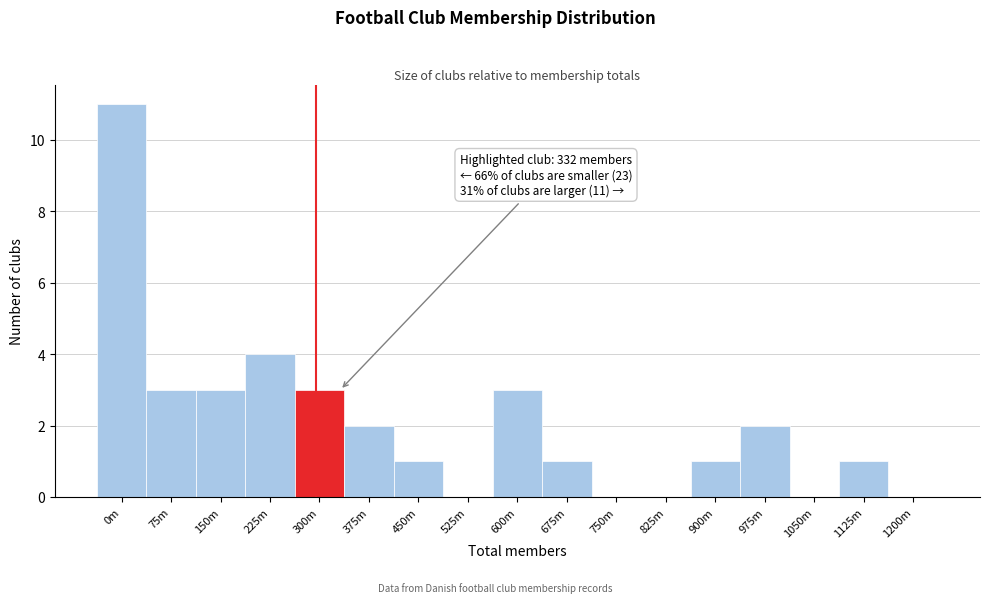

Reading right to left, transcribe all the data shown in this chart.

1200m=0	1125m=1	1050m=0	975m=2	900m=1	825m=0	750m=0	675m=1	600m=3	525m=0	450m=1	375m=2	300m=3	225m=4	150m=3	75m=3	0m=11